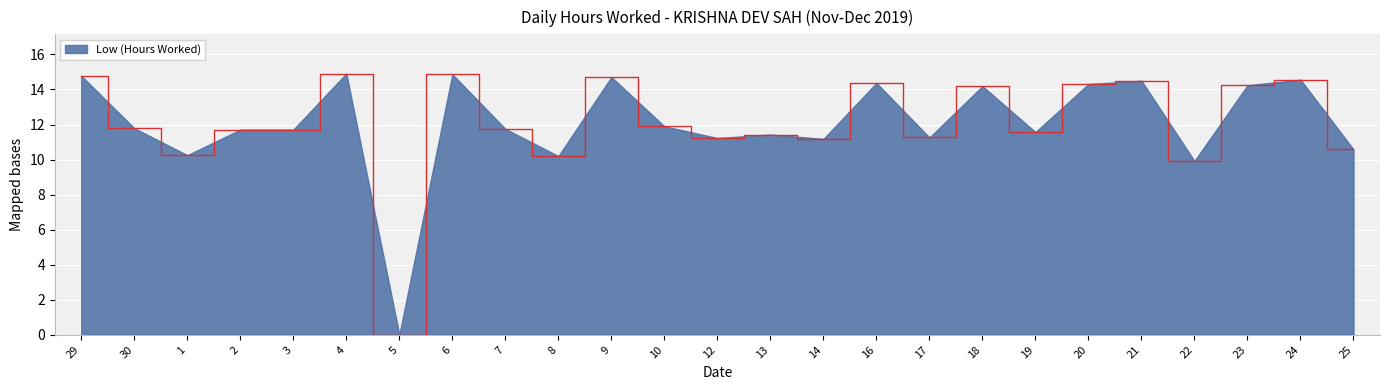

Is it true that the value at 16 is 14.4?

True